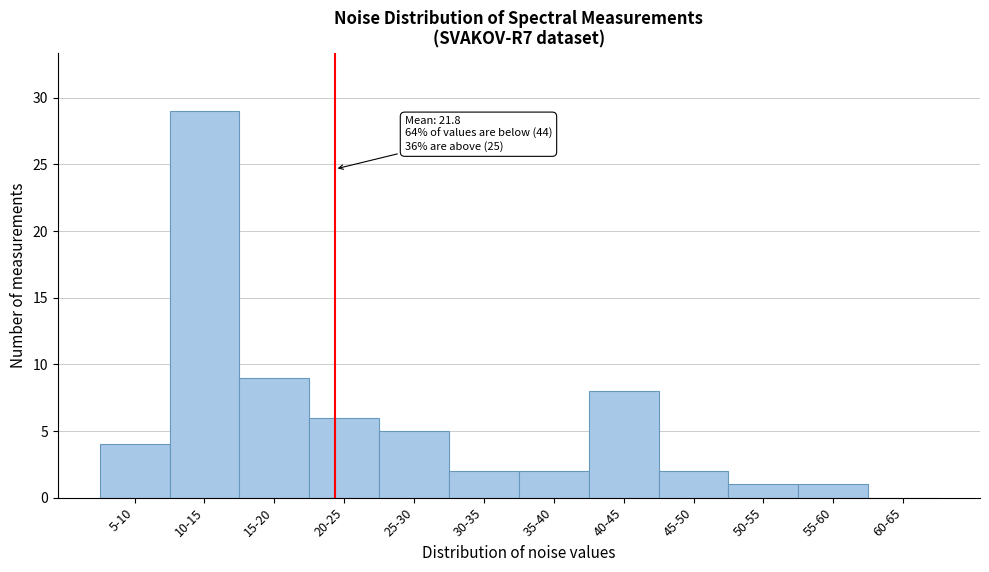

Reading right to left, transcribe all the data shown in this chart.

60-65=0	55-60=1	50-55=1	45-50=2	40-45=8	35-40=2	30-35=2	25-30=5	20-25=6	15-20=9	10-15=29	5-10=4